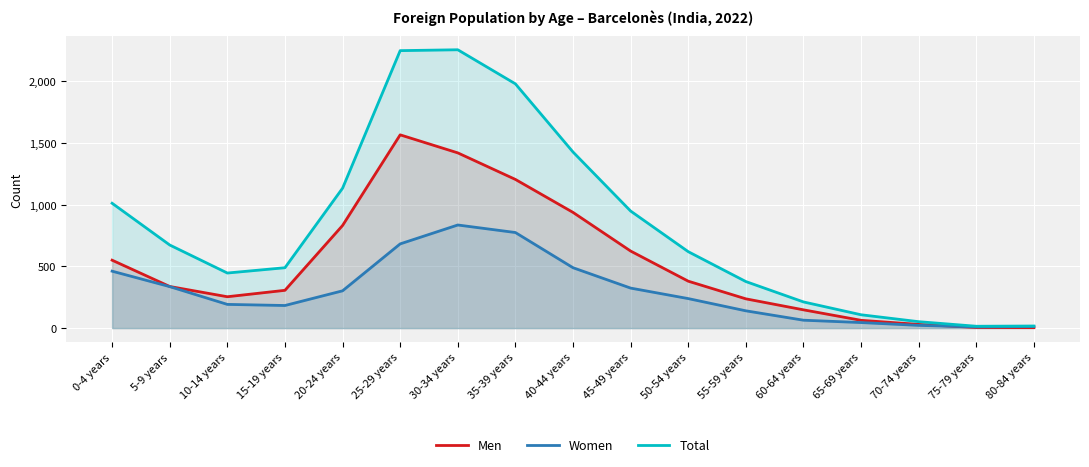

How many distinct data groups are displayed?

3